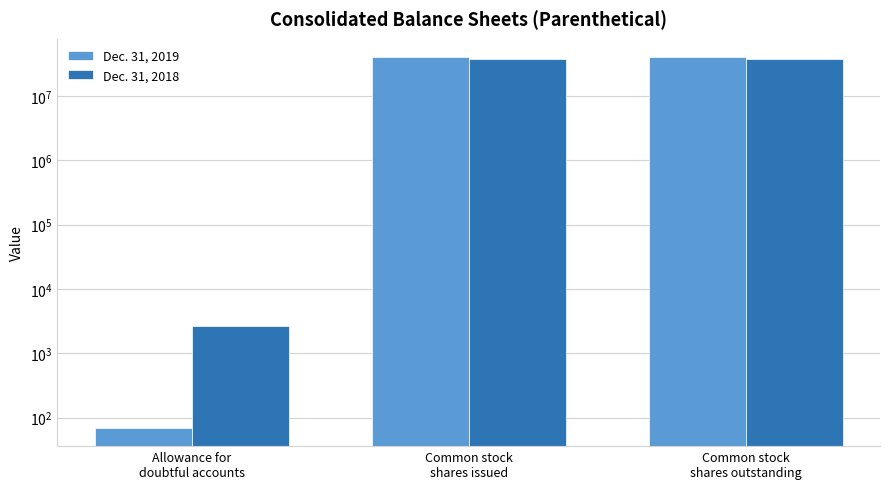

Which series has the largest range (max minus min)?

Dec. 31, 2019